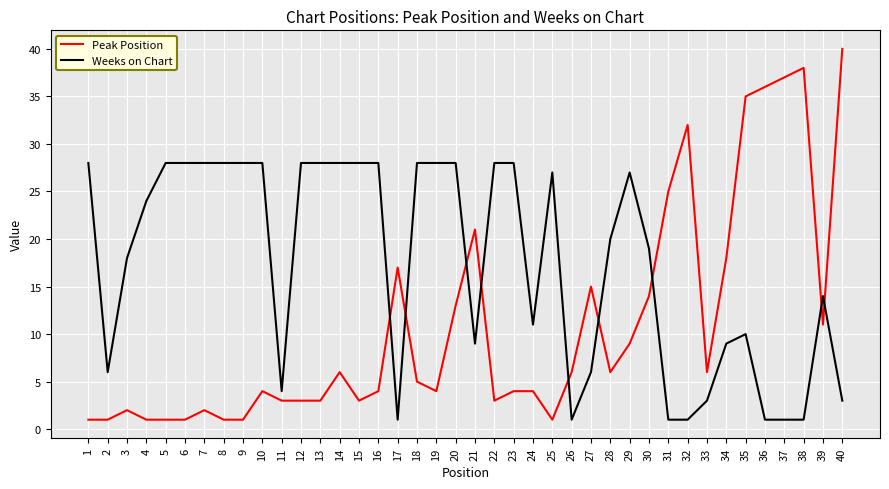

Is this an area chart (filled region under the line)?

No